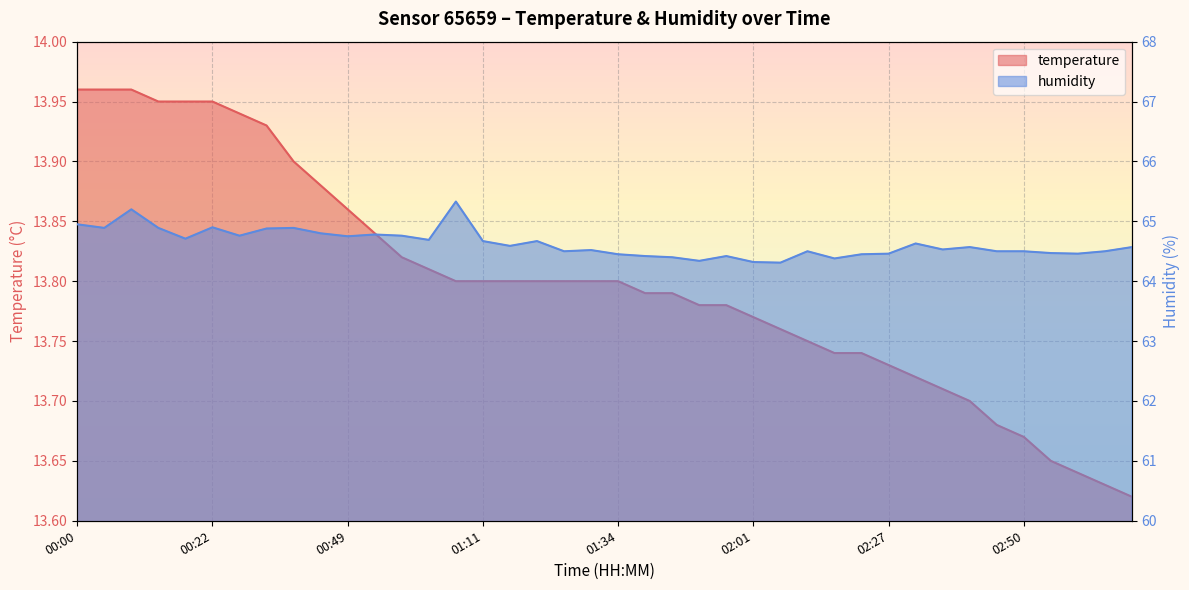

What is the label of the 7th point from the left?

00:27